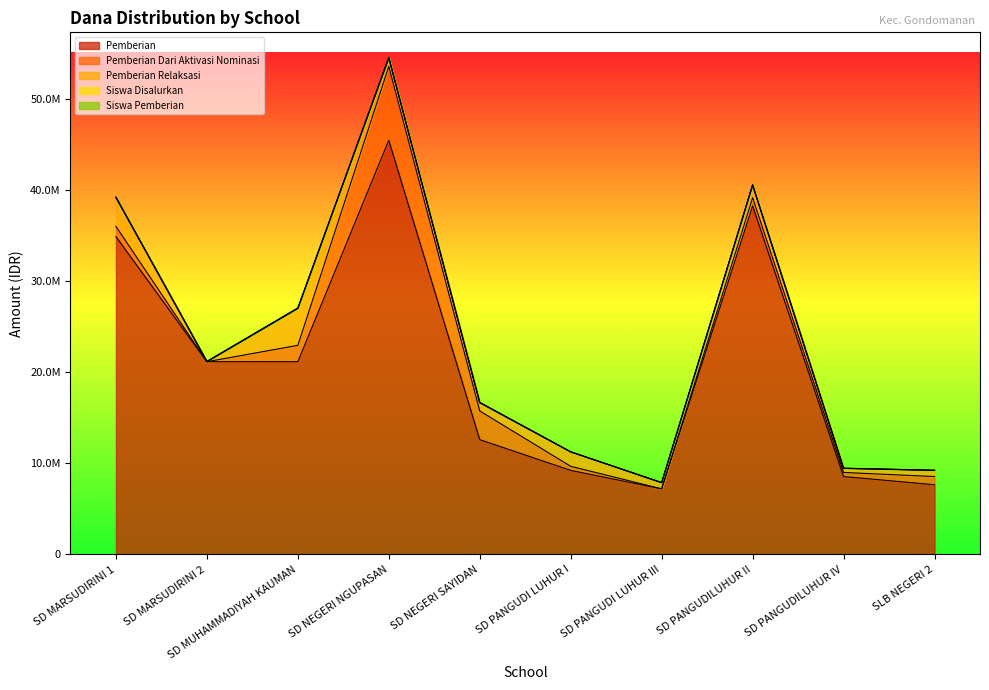

How many interior local valleys does the Pemberian series have?

1